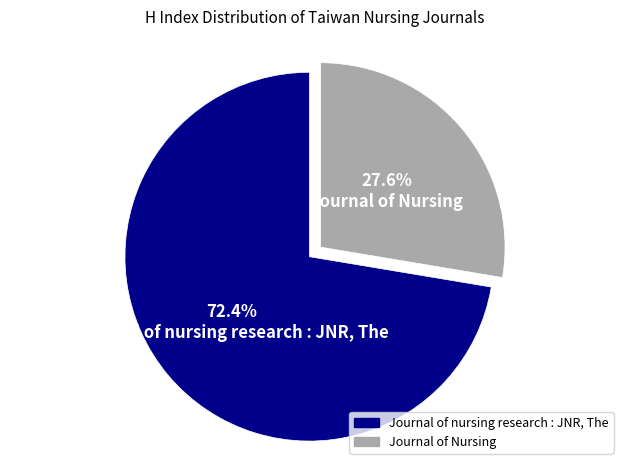

How many slices are in this pie chart?

2